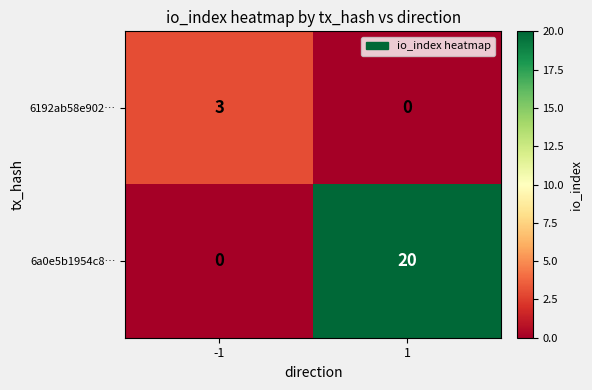

Is it true that 6192ab58e902… equals 1 at 1?

False